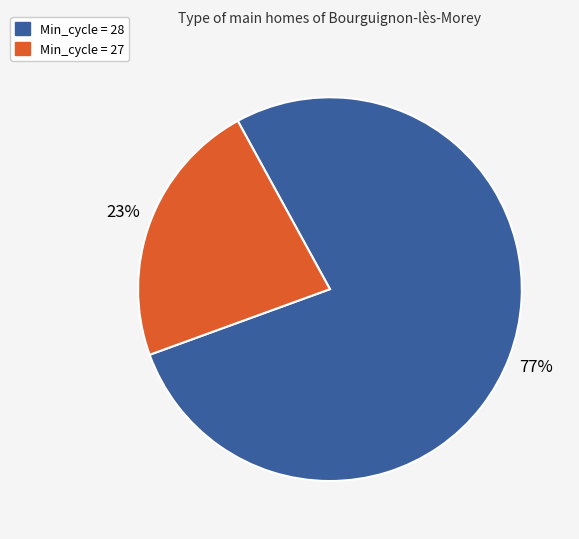

Is there a majority slice in this chart?

Yes